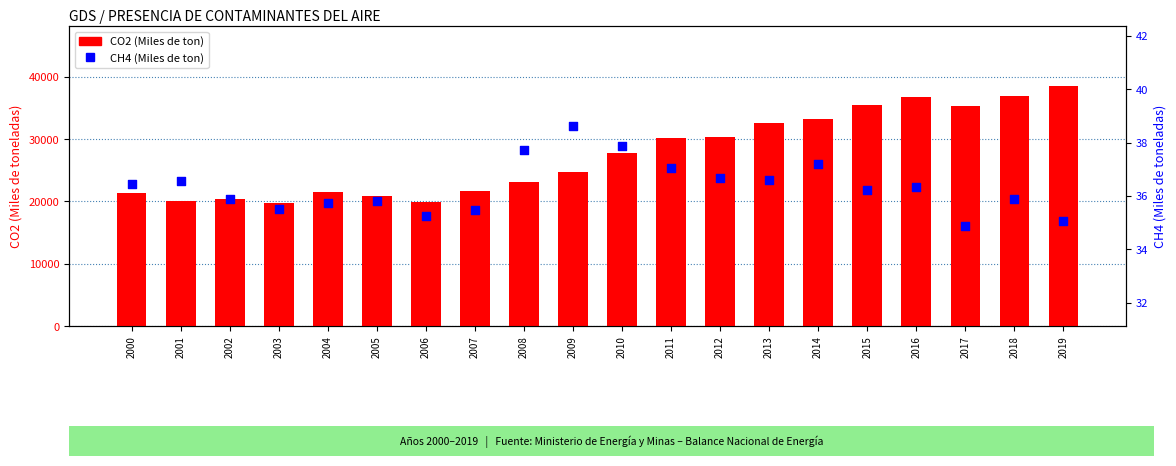

Is the value of CH4 at 2007 greater than the value of CO2 at 2003?

No